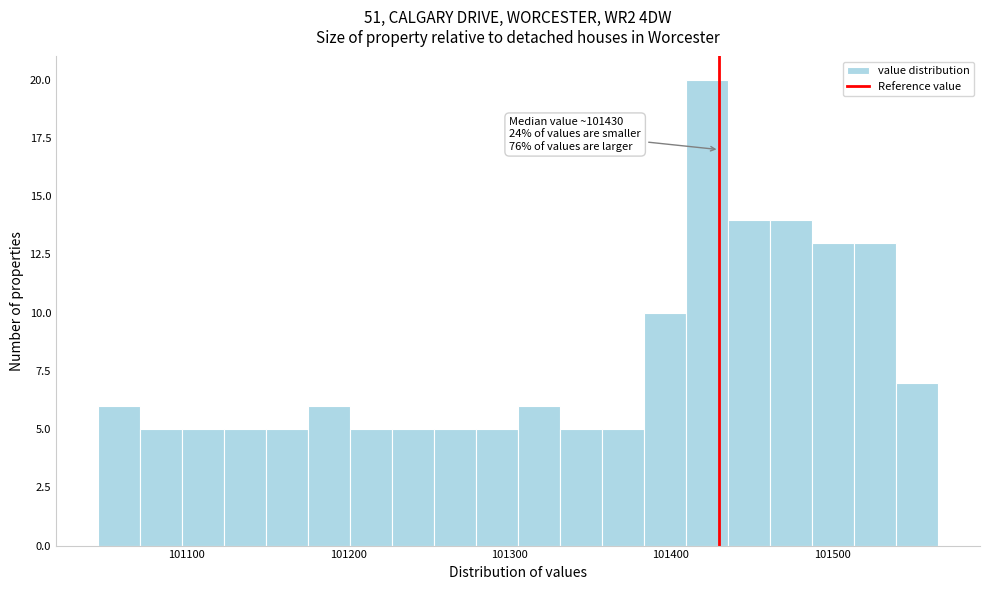

Around what value on the x-axis is the tallest bar? Give the approximate position of its centre, as read against the axis.

101420